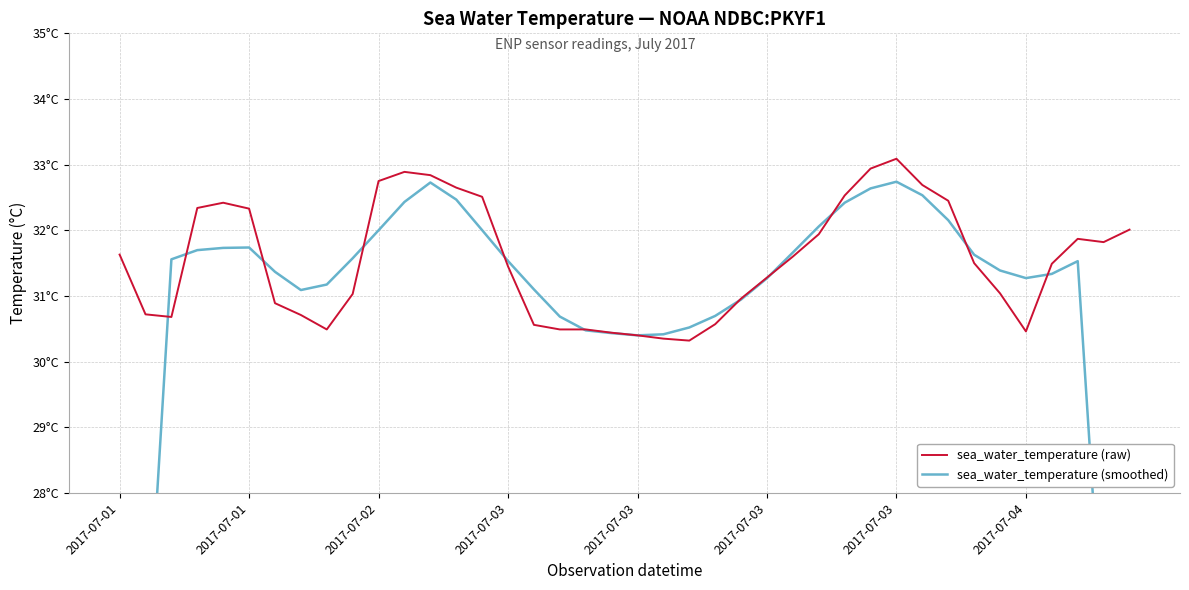

Does the chart display data point markers on the line(s)?

No